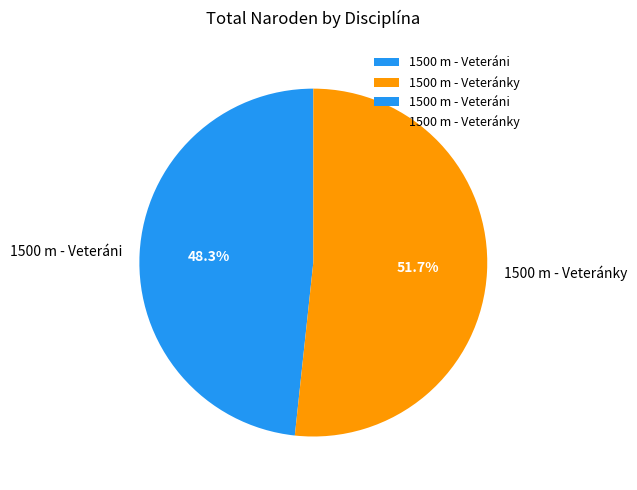

To the nearest percent, what portion does 1500 m - Veteránky represent?

52%